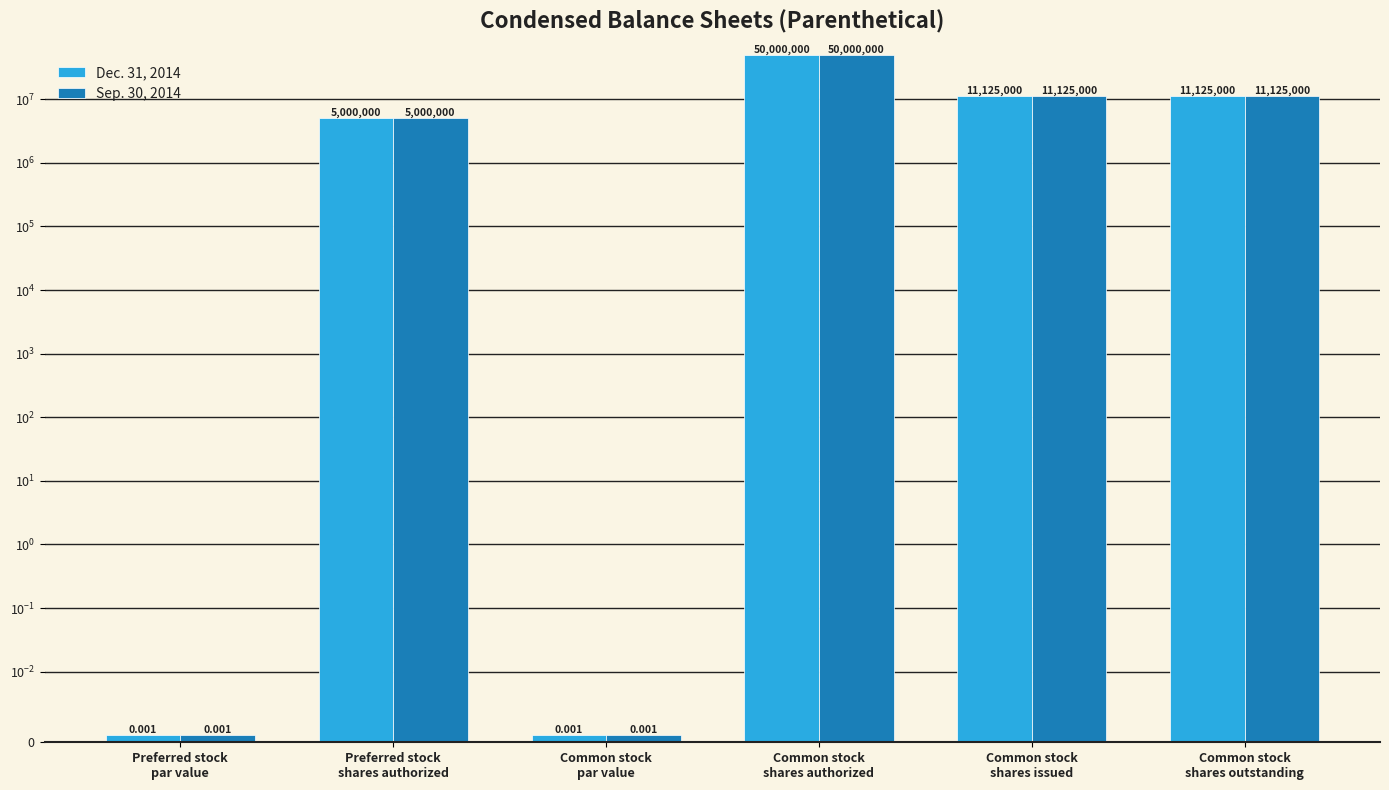

Which label corresponds to the largest value in the chart?

Common stock
shares authorized